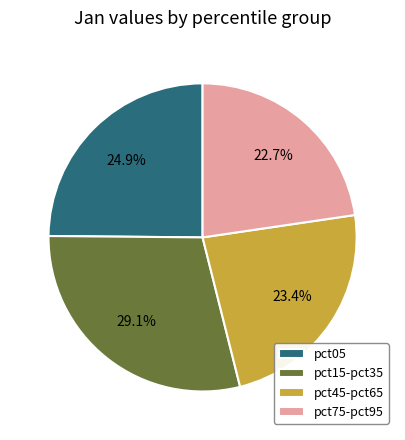

What percentage is NOT represented by pct75-pct95?

77.3%